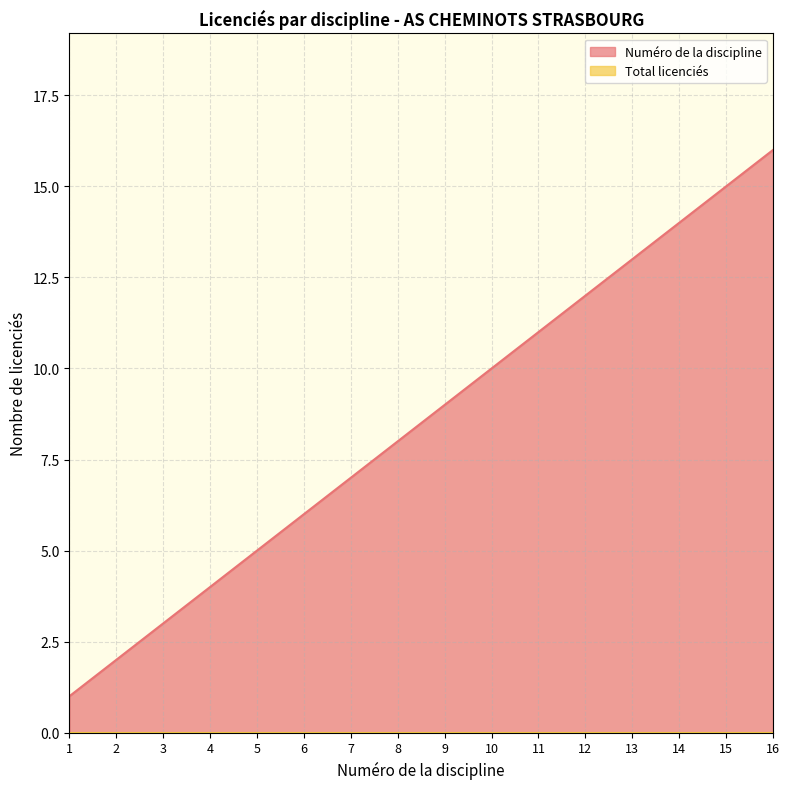

How many data points does each series have?

16